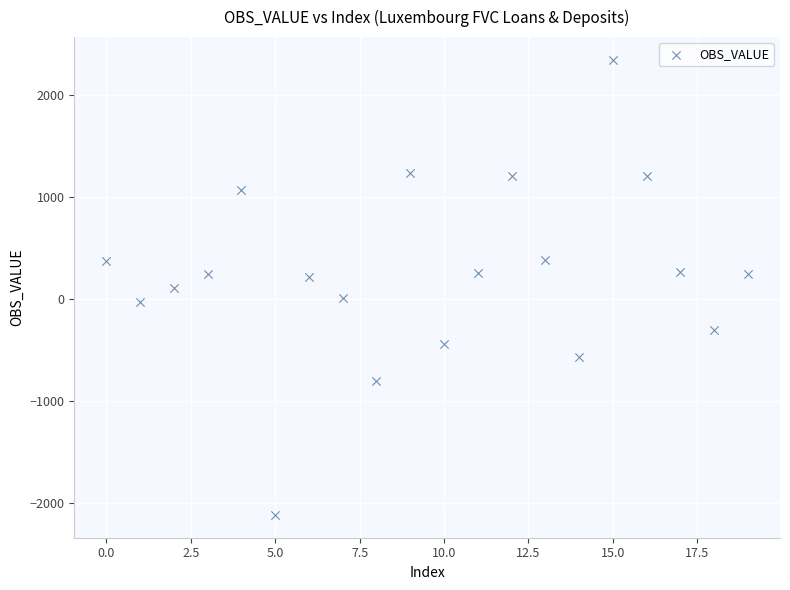

What is the range of Y values (max minus min)?

4462